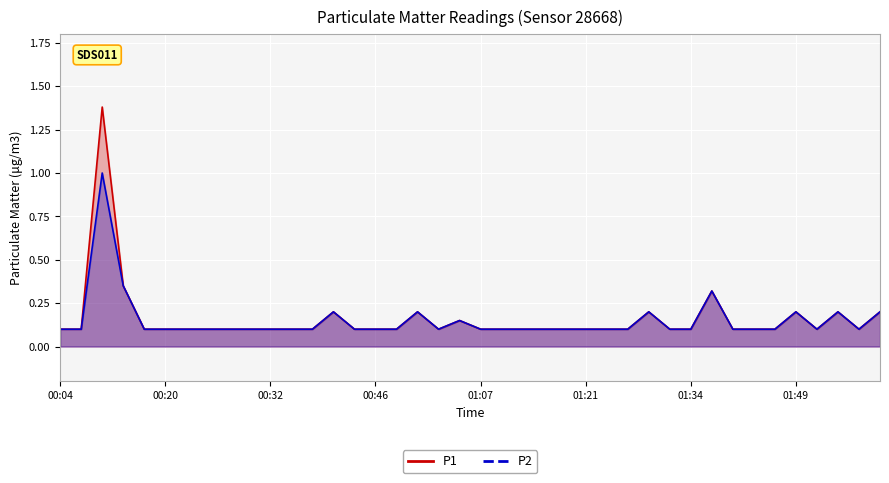

True or false: P2 has more than 1 points higher than both neighbors.

True